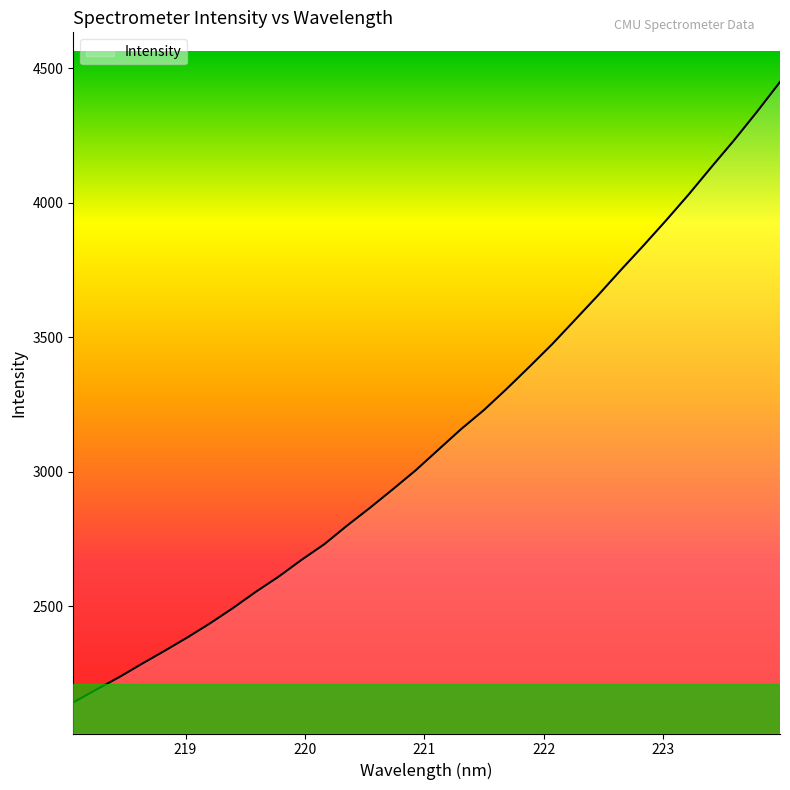

What is the greatest value displayed?

4448.8